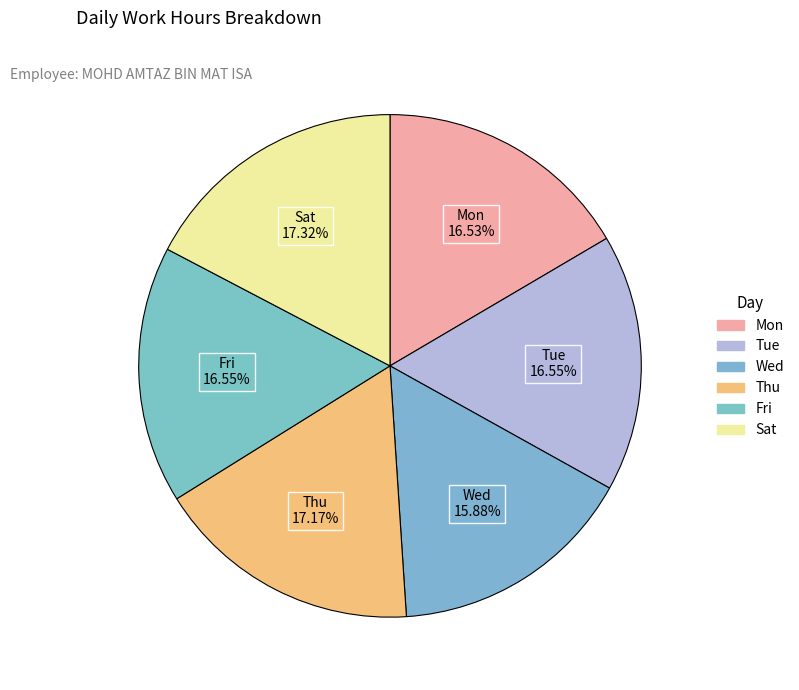

To the nearest percent, what percentage of the pie is Fri?

17%